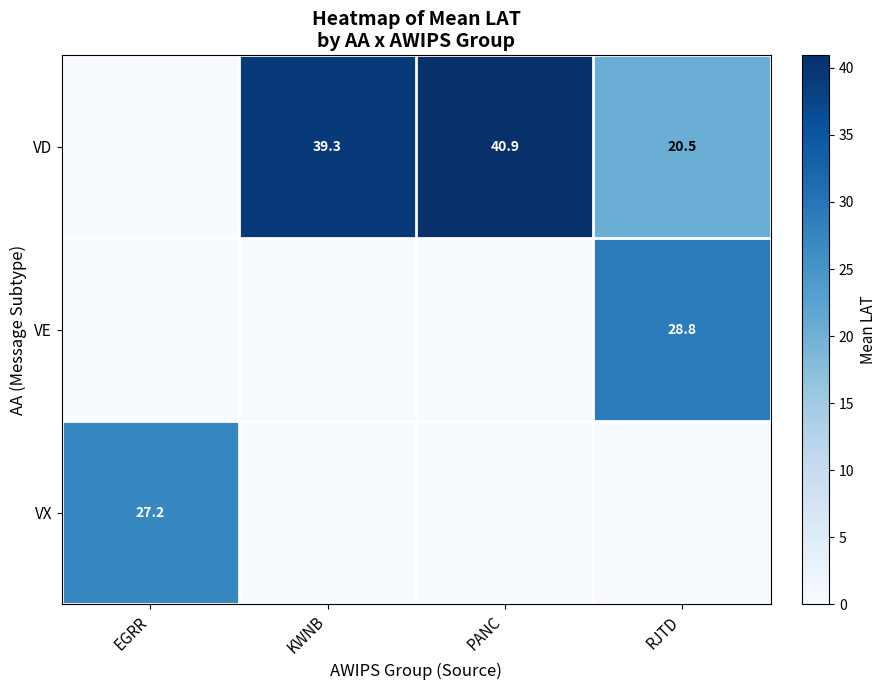

What is the difference between the VD values at KWNB and RJTD?

18.8